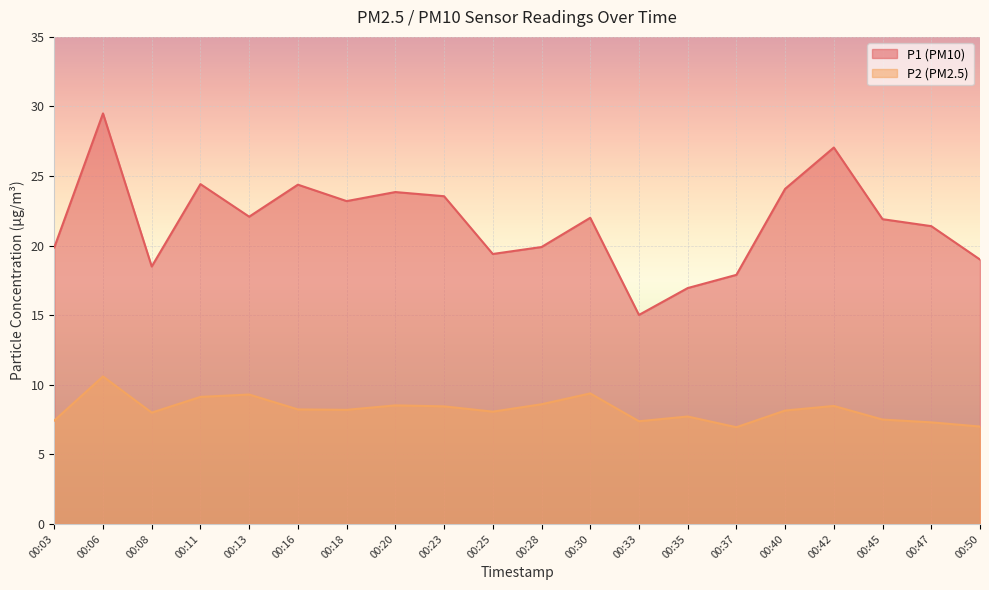

Where does the P1 series first go above 22?

00:06